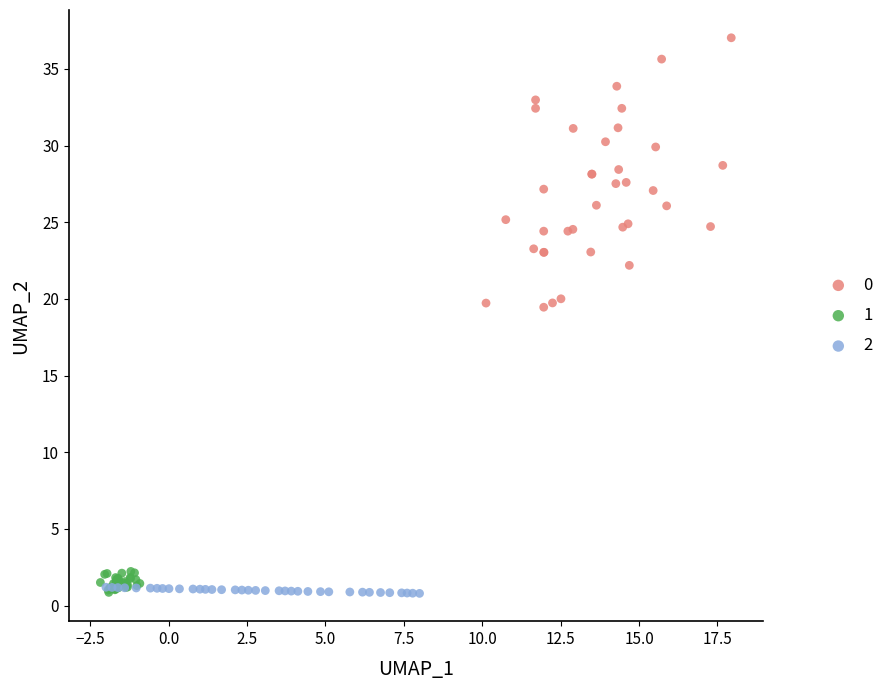

Which series has the widest spread of Y values?

0